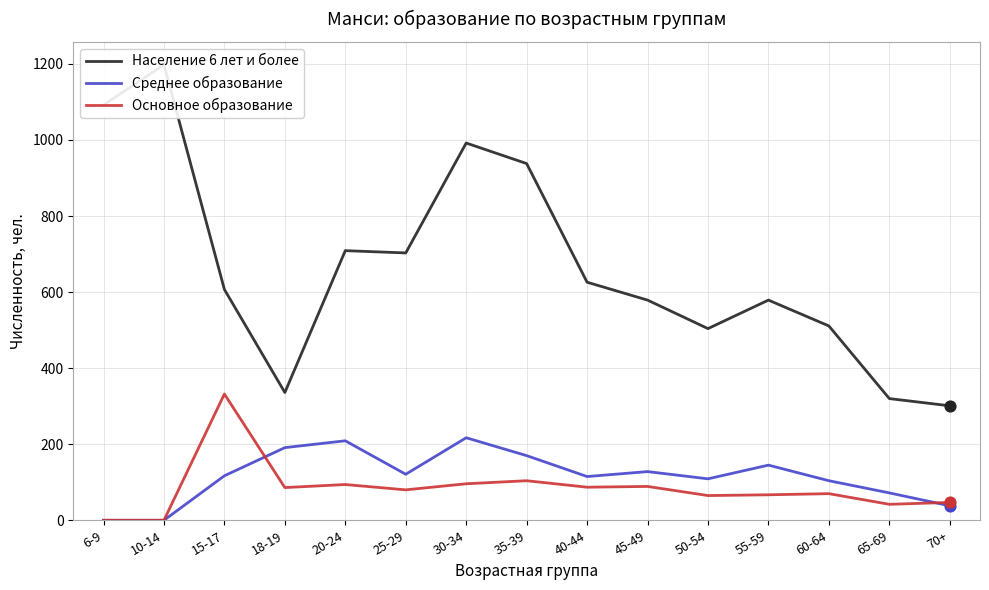

Is the value of Население 6 лет и более at 18-19 greater than the value of Основное образование at 35-39?

Yes